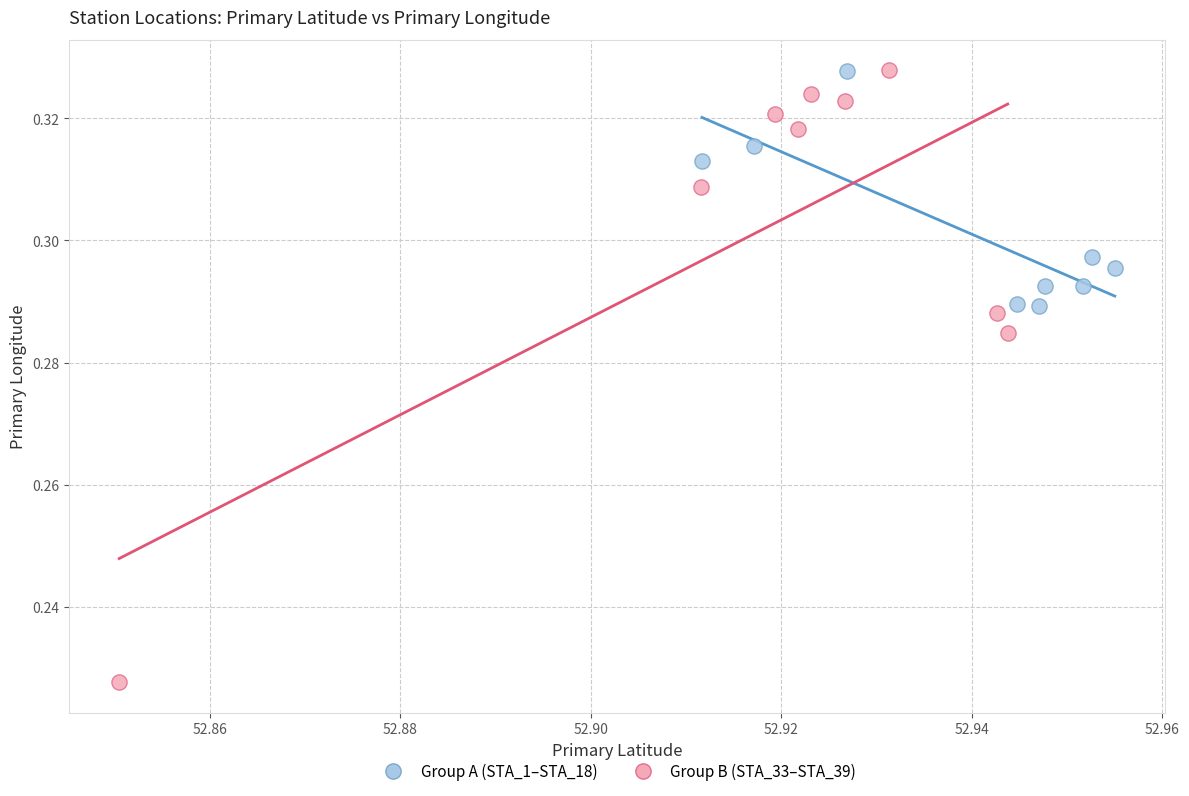

Which series has the largest Y range (max minus min)?

Group B (STA_33–STA_39)